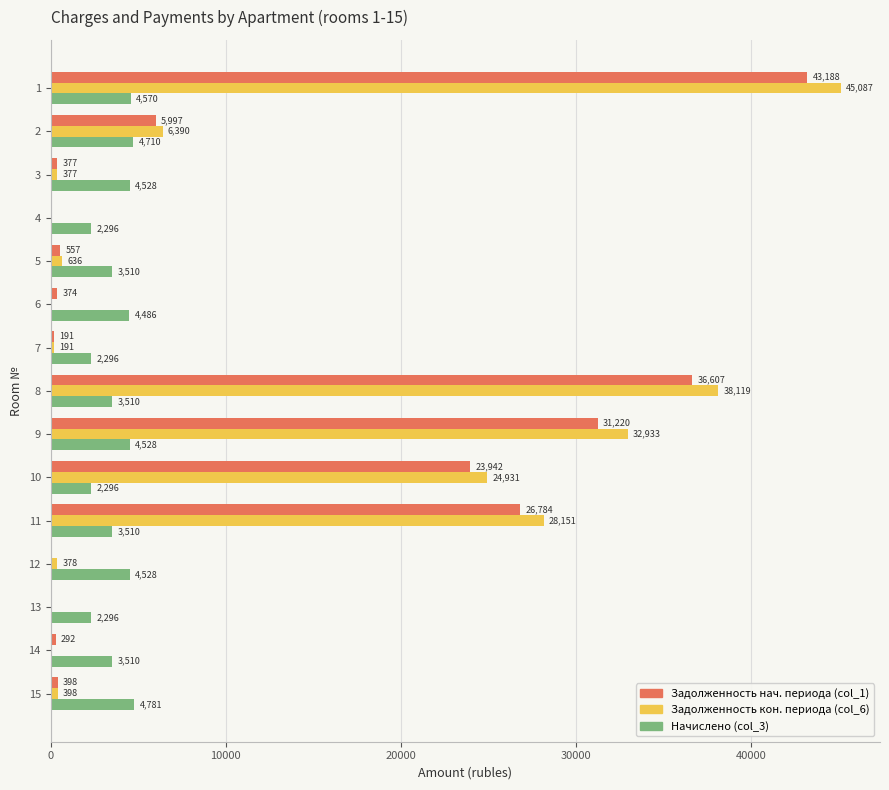

What is the maximum value shown in the chart?

45087.0